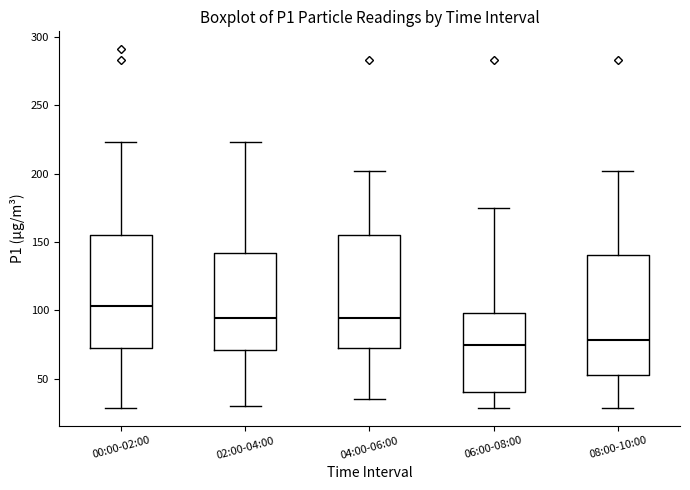

Where is the lower edge of the box for 04:00-06:00 on the y-axis? The values are not printed on the chart, so give them approximately, as read against the axis.

70